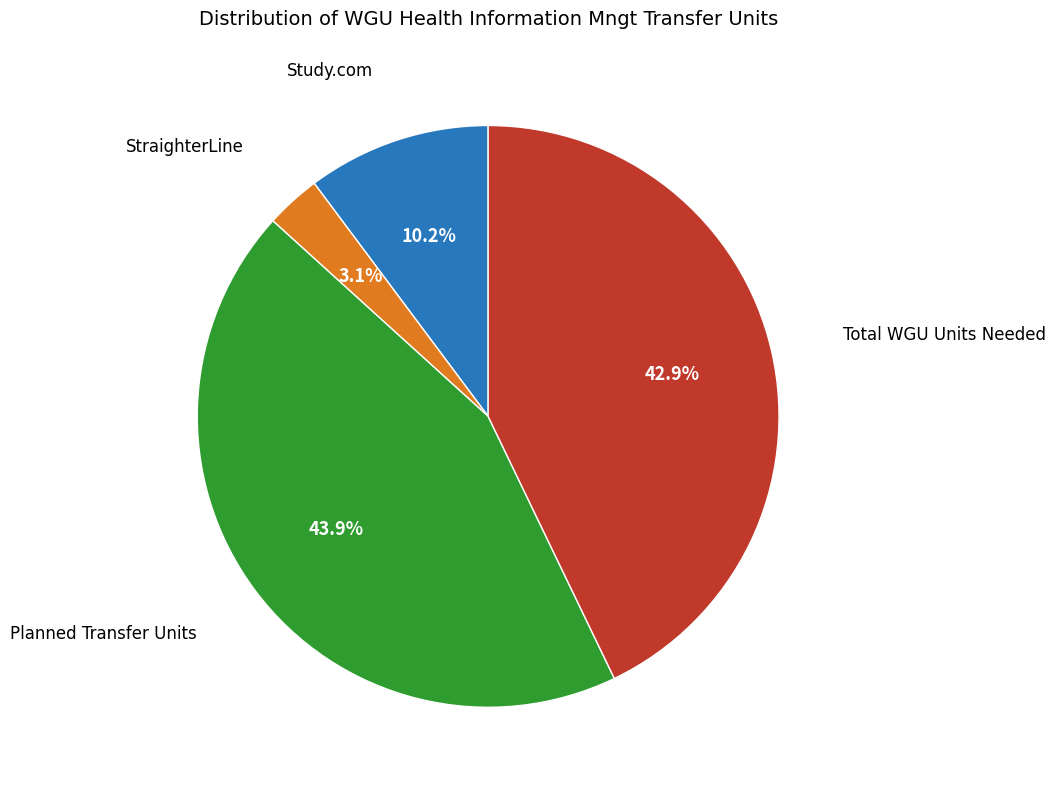

Count the number of slices in the pie.

4